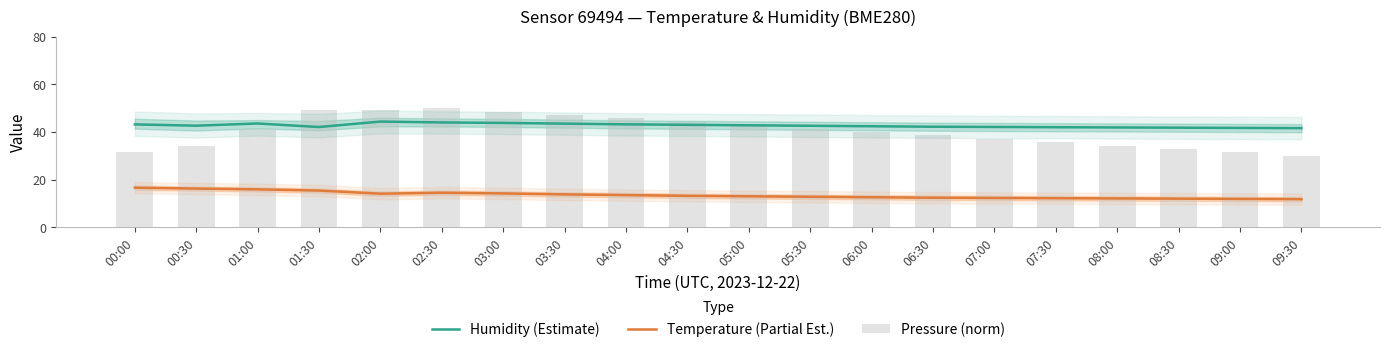

Read the Temperature (Partial Est.) value at 01:00.

15.9